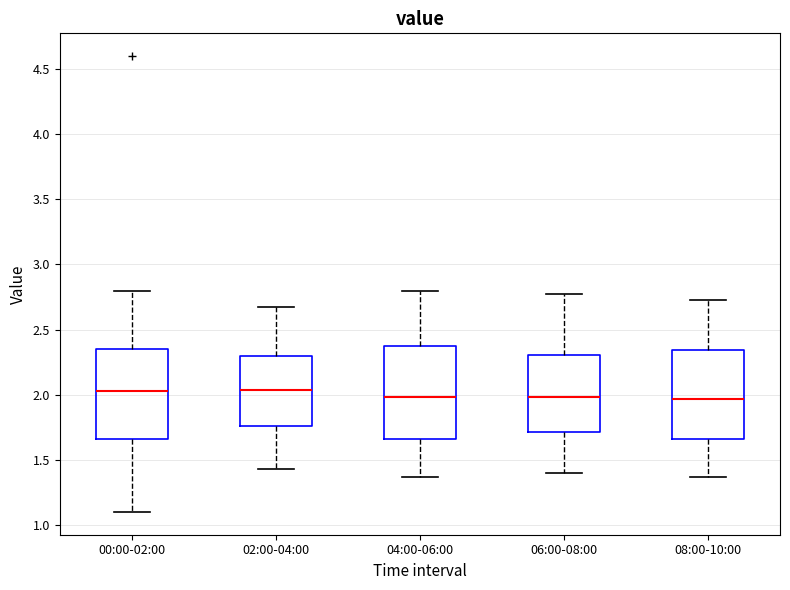

Reading left to right, transcribe this box plot: for each box, give where its median line is, the range the box spans, and where its two whiskers end, as read against the y-axis. The values are not printed on the chart, so give them approximately, as read against the axis.

00:00-02:00: median 2.05, box 1.65 to 2.35, whiskers 1.10 to 2.80
02:00-04:00: median 2.05, box 1.75 to 2.30, whiskers 1.45 to 2.65
04:00-06:00: median 2.00, box 1.65 to 2.40, whiskers 1.35 to 2.80
06:00-08:00: median 2.00, box 1.70 to 2.30, whiskers 1.40 to 2.75
08:00-10:00: median 1.95, box 1.65 to 2.35, whiskers 1.35 to 2.75